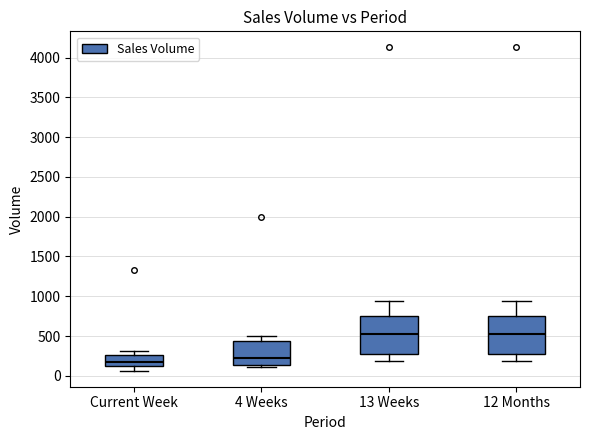

Reading left to right, read every box against the y-axis: the position of its median line, the range the box covers, and the ends of its whiskers. The values are not printed on the chart, so give them approximately, as read against the axis.

Current Week: median 150 (inside the box), box 150 to 250, whiskers 50 to 300
4 Weeks: median 250, box 150 to 450, whiskers 100 to 500
13 Weeks: median 550, box 250 to 750, whiskers 200 to 950
12 Months: median 550, box 250 to 750, whiskers 200 to 950